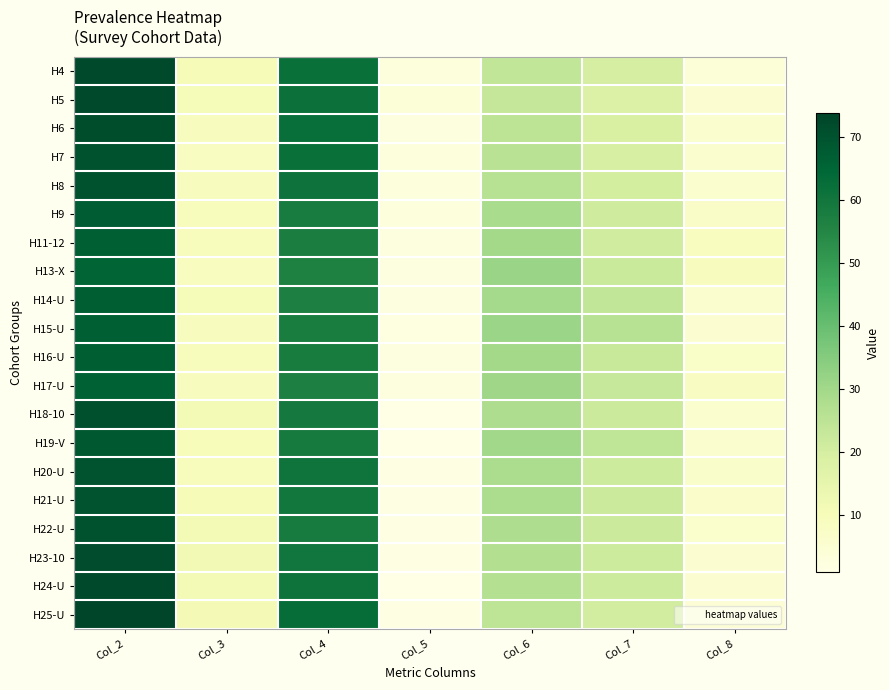

What is the smallest value displayed?

0.9